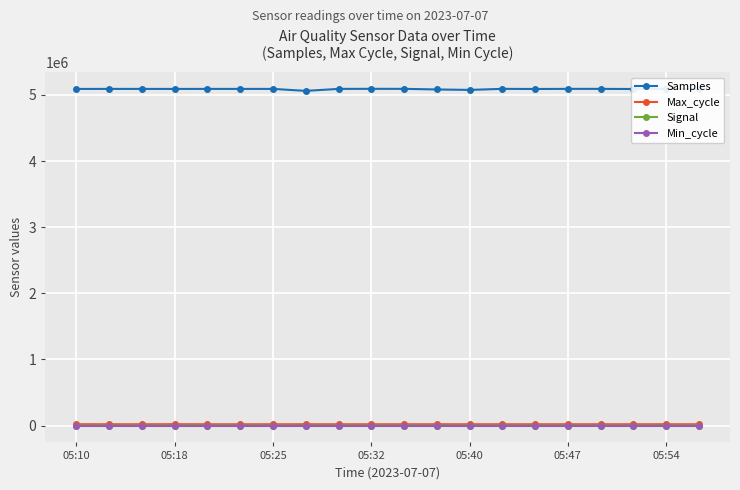

True or false: Max_cycle has more than 2 interior local peaks.

True